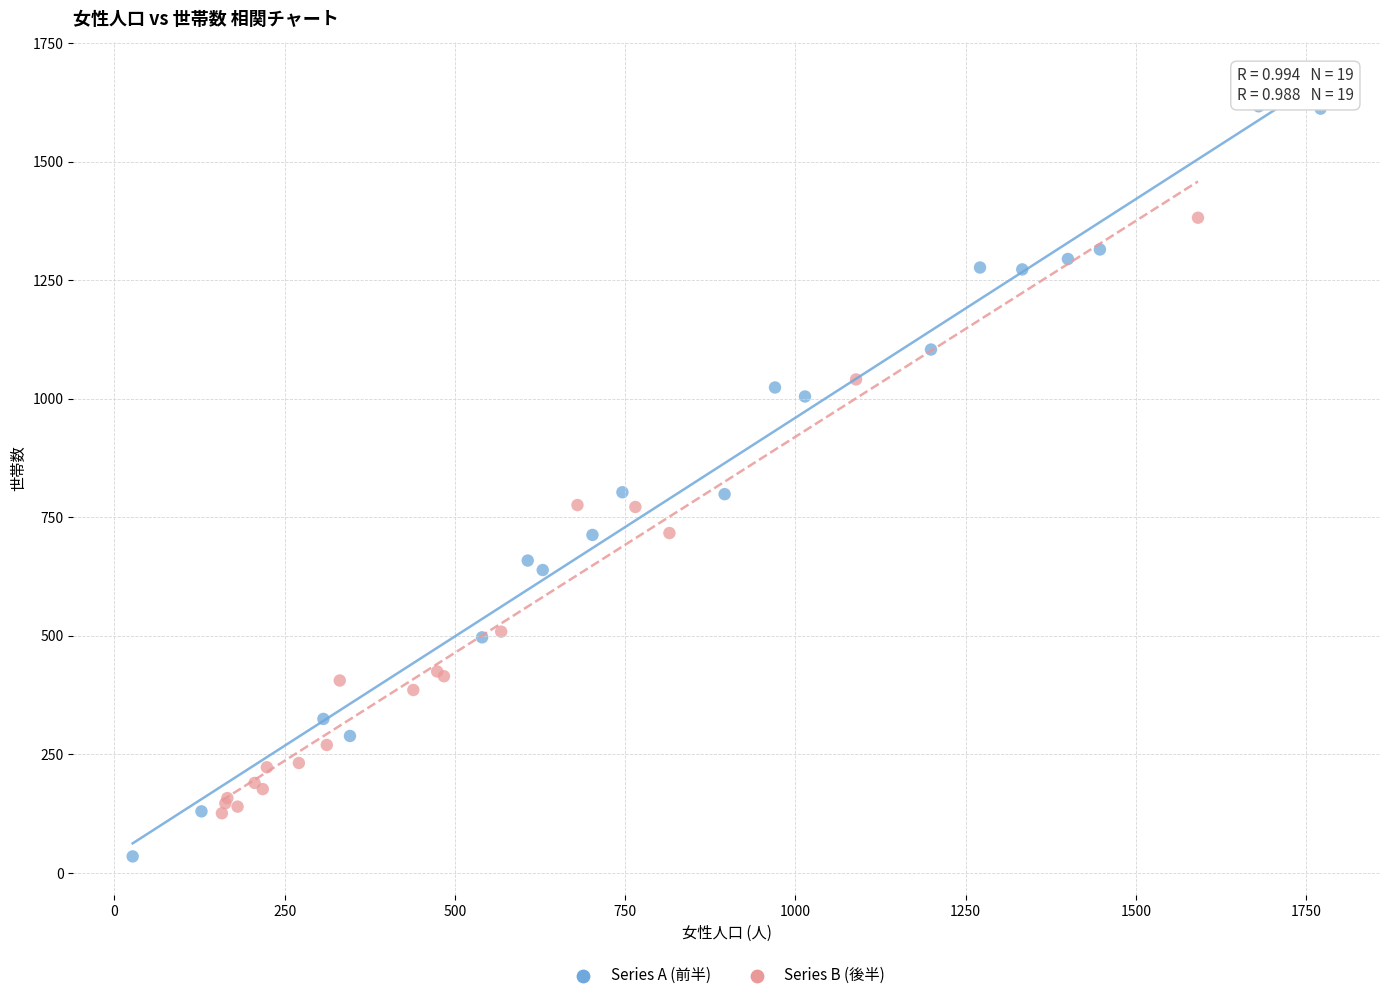

Which series reaches the minimum Y coordinate?

Series A (前半)